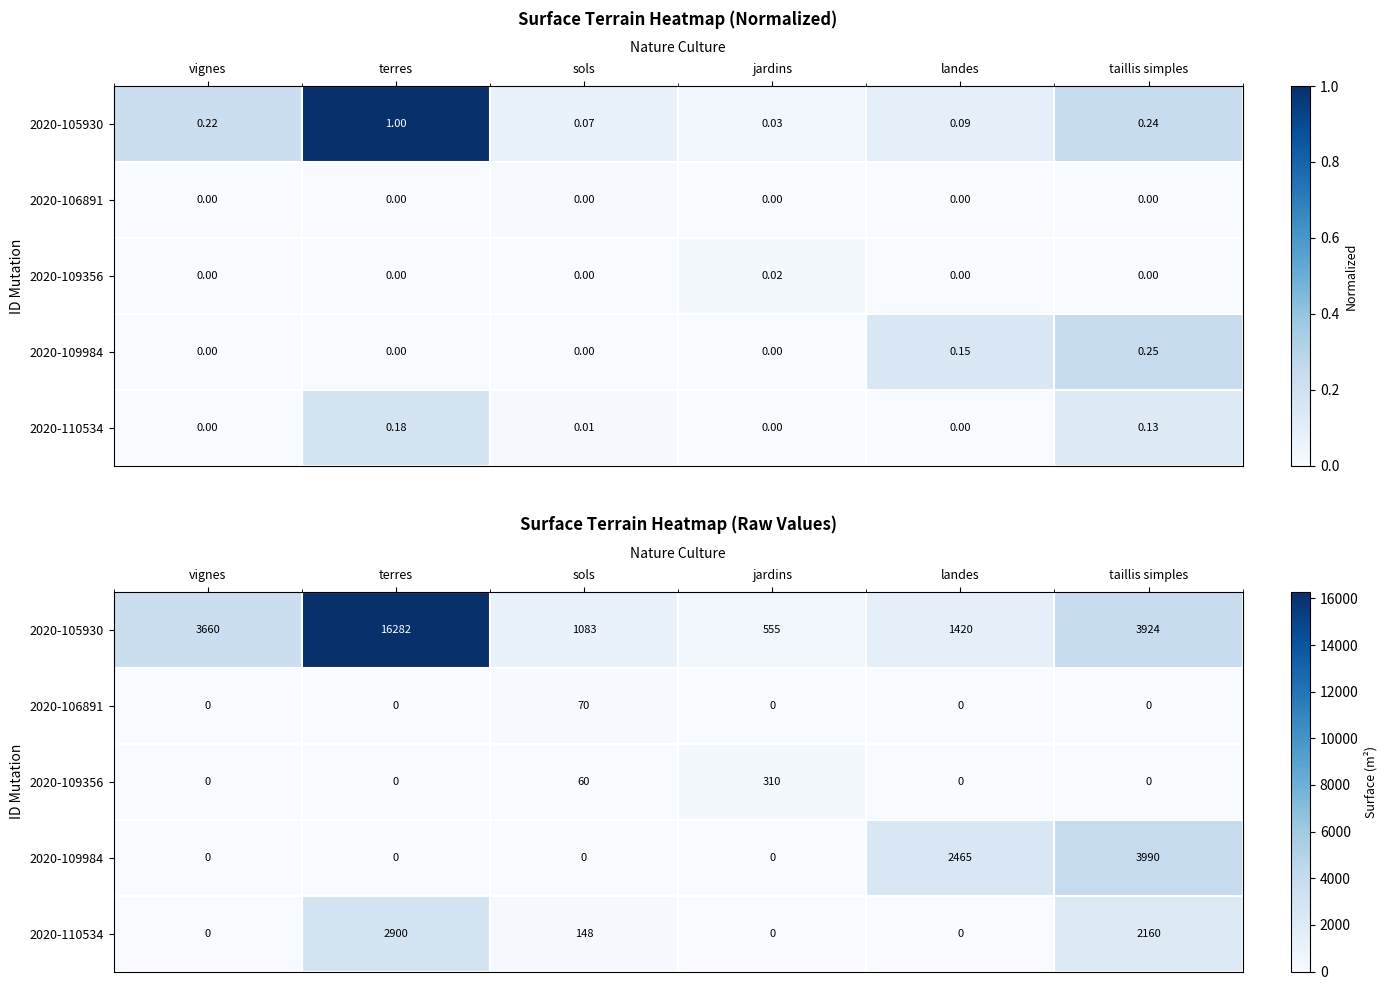

How many series are shown in this chart?

5